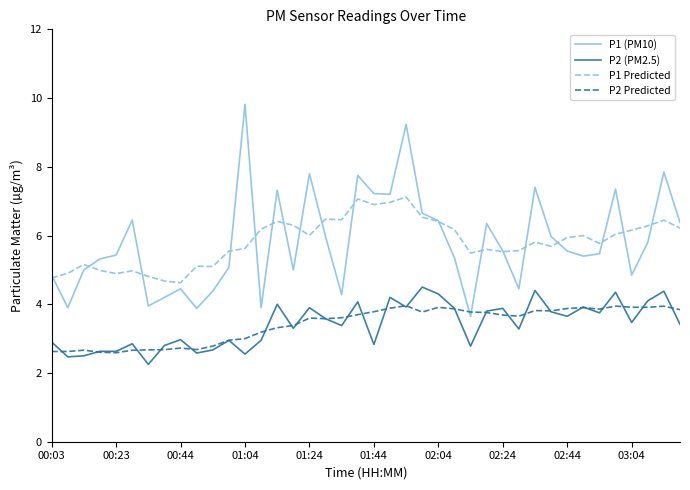

True or false: P1 Predicted and P2 Predicted cross at least once.

False